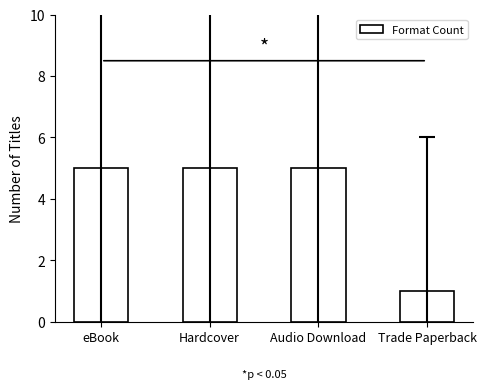

What is the sum of all values?

16